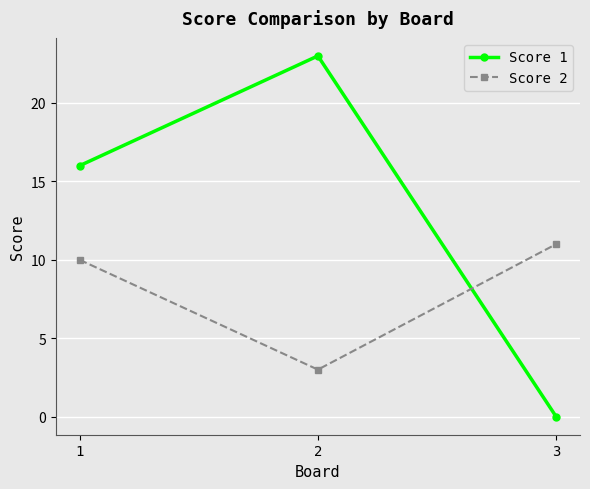

What is the sum of all Score 1 values?

39